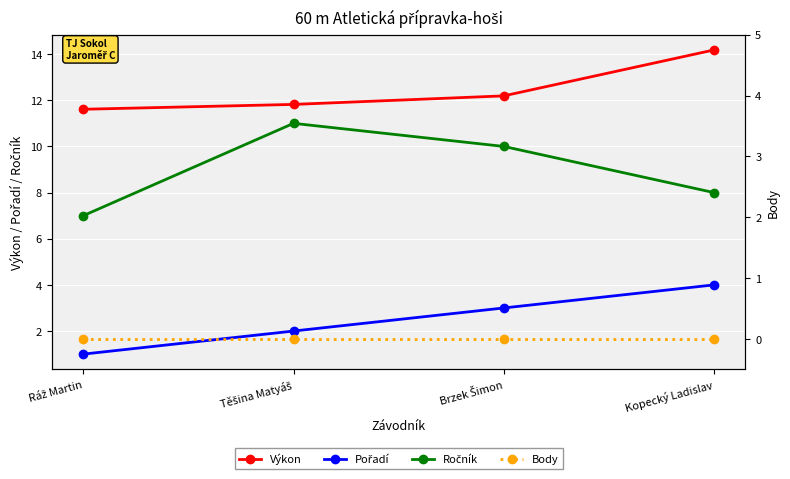

What position from the left is Ráž Martin?

1